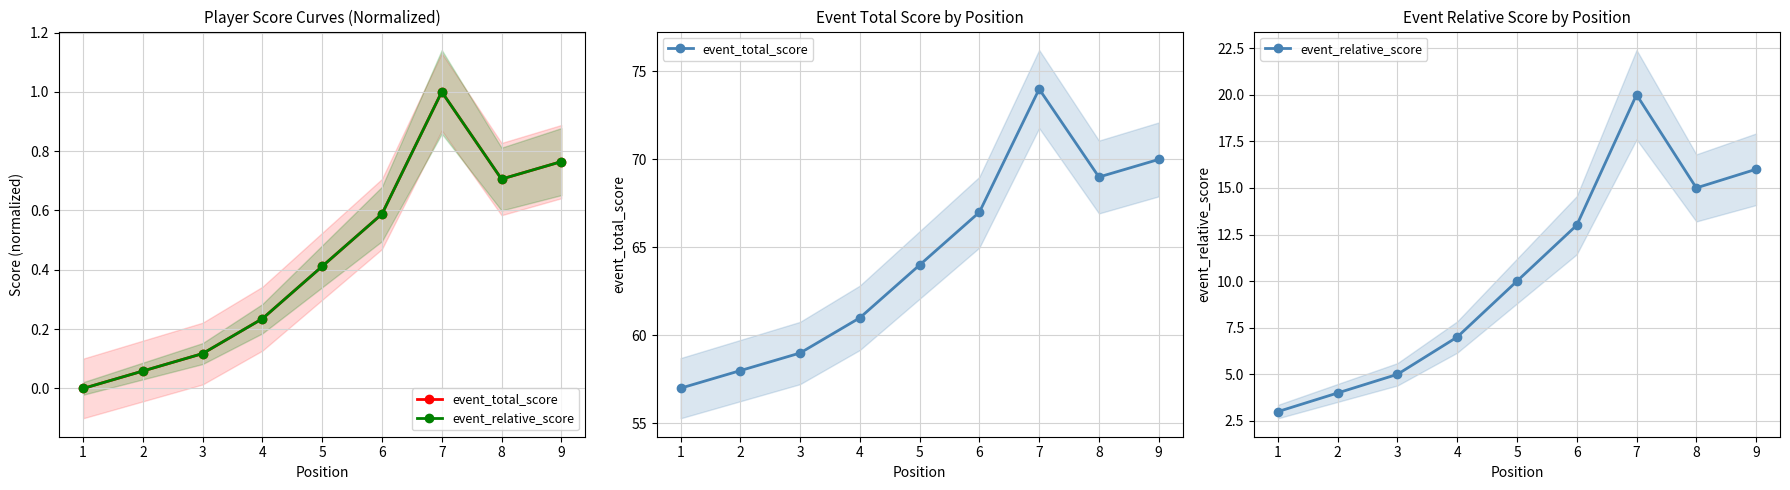

Which series has the widest spread of values?

event_total_score